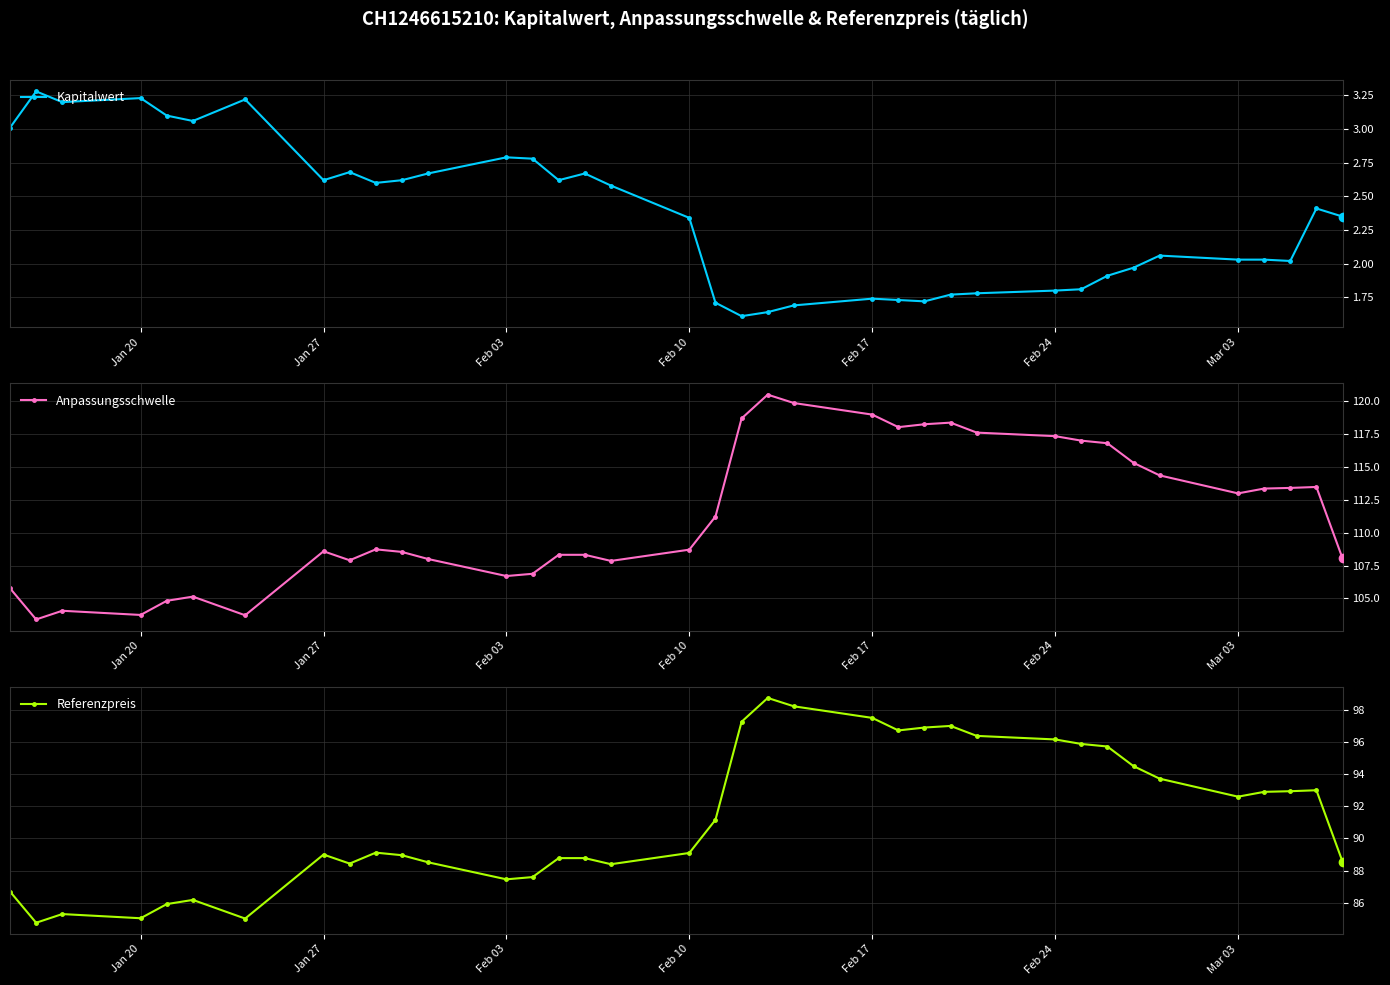

What are all the series names shown in the legend?

Kapitalwert, Anpassungsschwelle, Referenzpreis